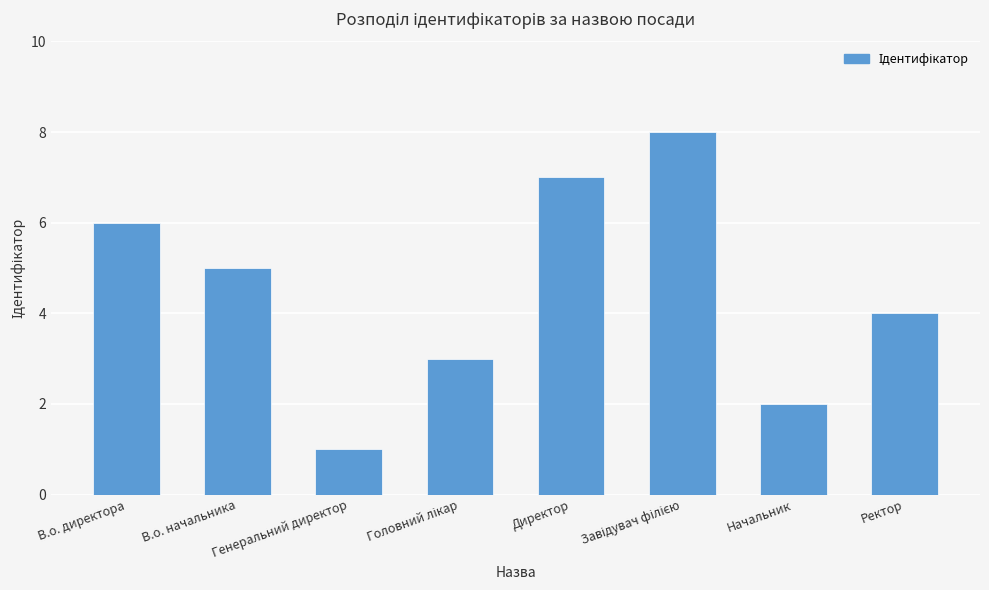

At which label is the value closest to 4?

Ректор